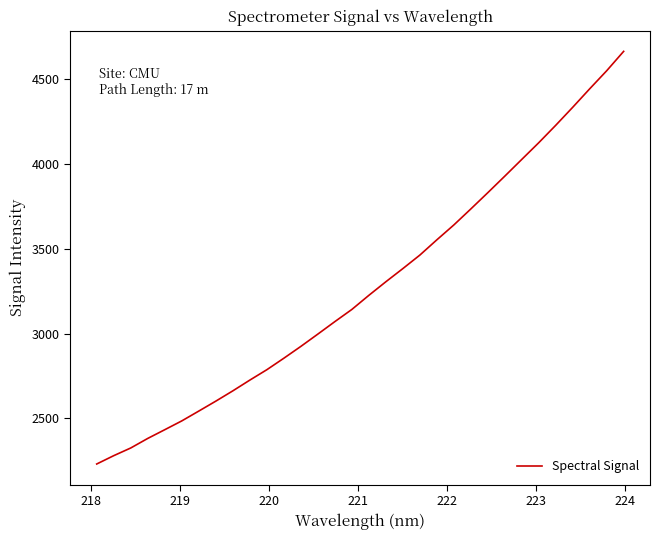

What is the greatest value displayed?

4662.1